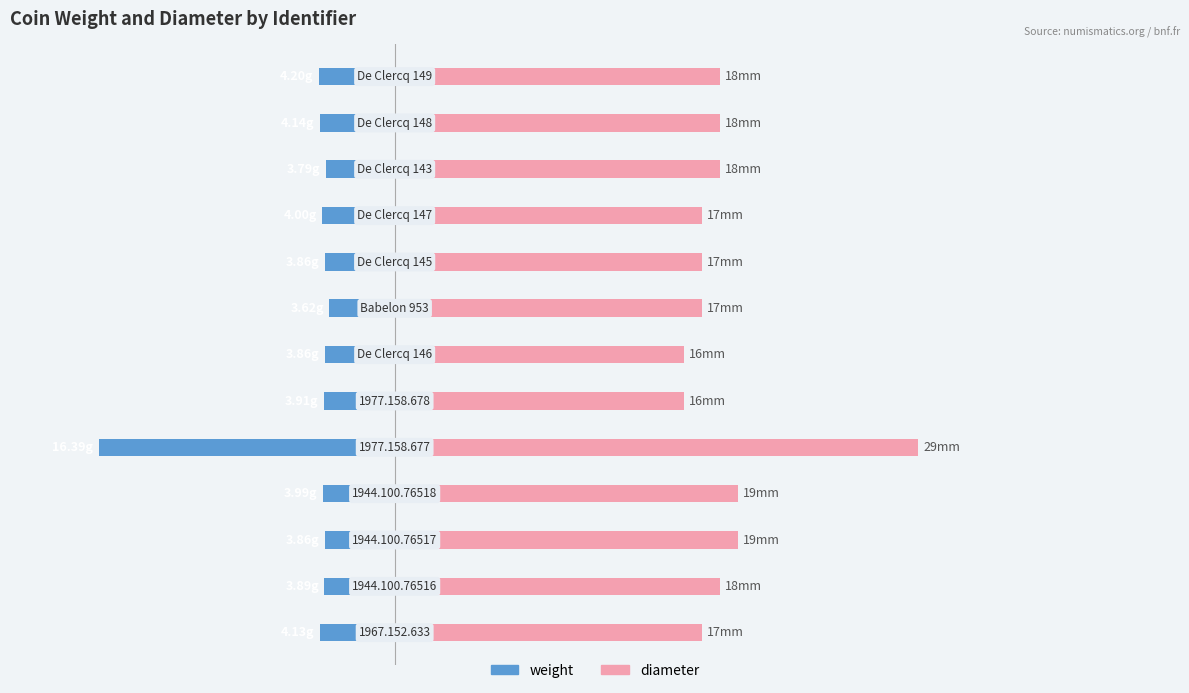

Reading left to right, what are all the values shown in this chart?

weight: -4.1	-3.9	-3.9	-4.0	-16.4	-3.9	-3.9	-3.6	-3.9	-4.0	-3.8	-4.1	-4.2
diameter: 17.0	18.0	19.0	19.0	29.0	16.0	16.0	17.0	17.0	17.0	18.0	18.0	18.0